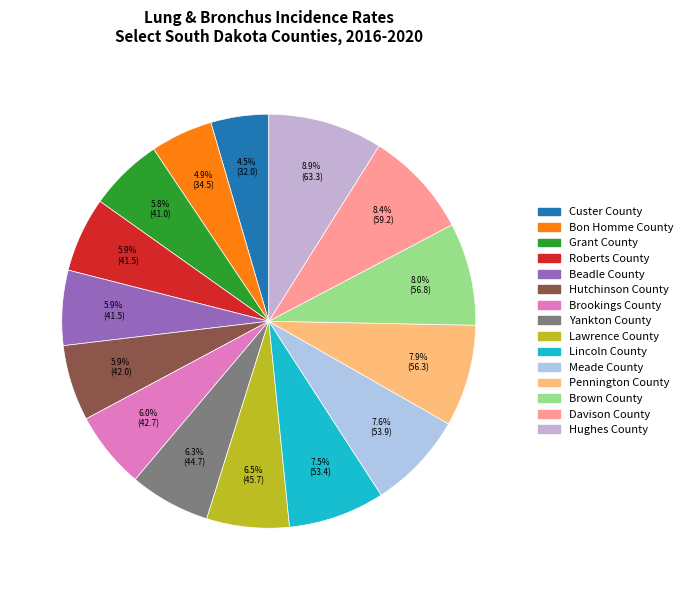

Is Hughes County the majority of the pie?

No